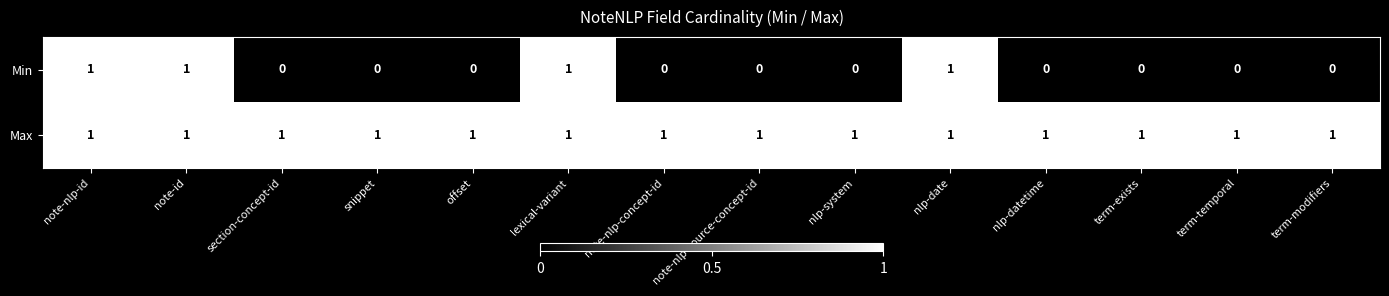

Which series has the largest total across all categories?

Max